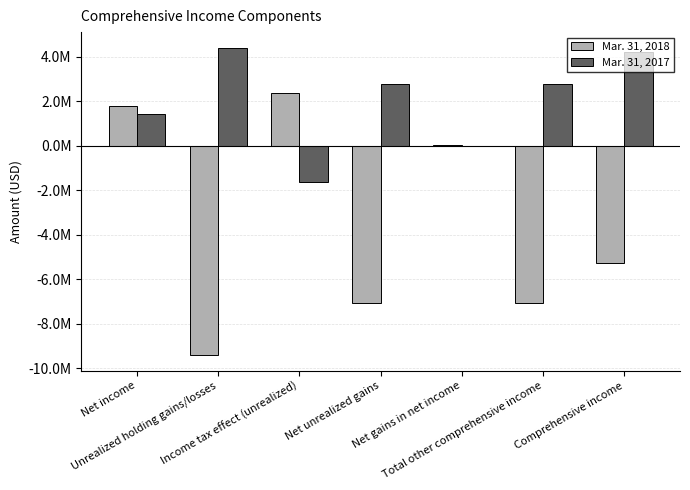

What are all the series names shown in the legend?

Mar. 31, 2018, Mar. 31, 2017